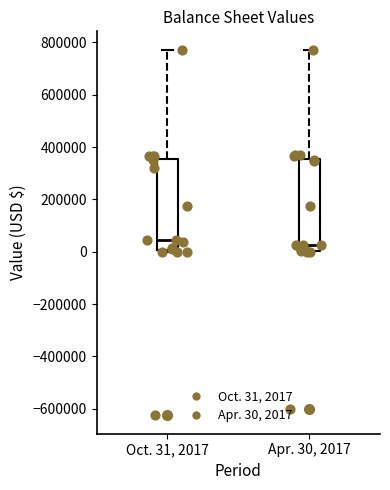

Which box's median line is the highest?

Oct. 31, 2017